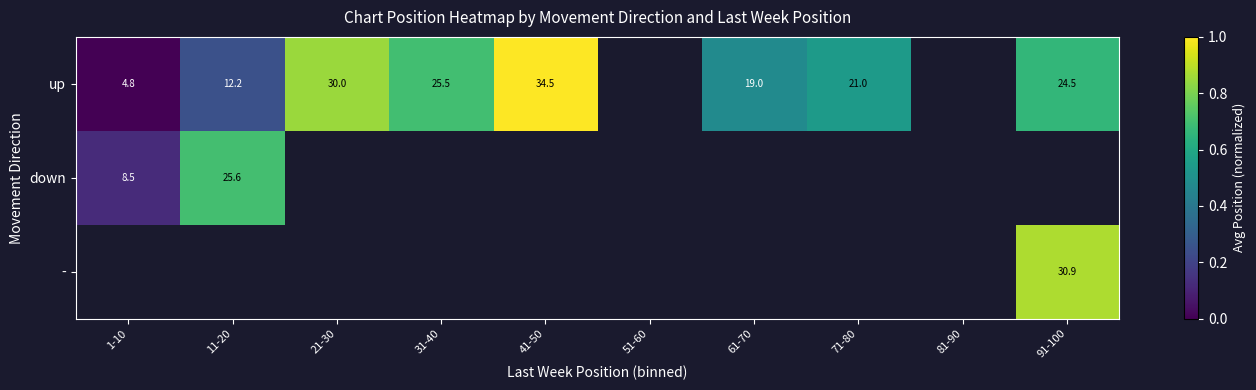

Which has a higher value, 1-10 or 41-50?

41-50